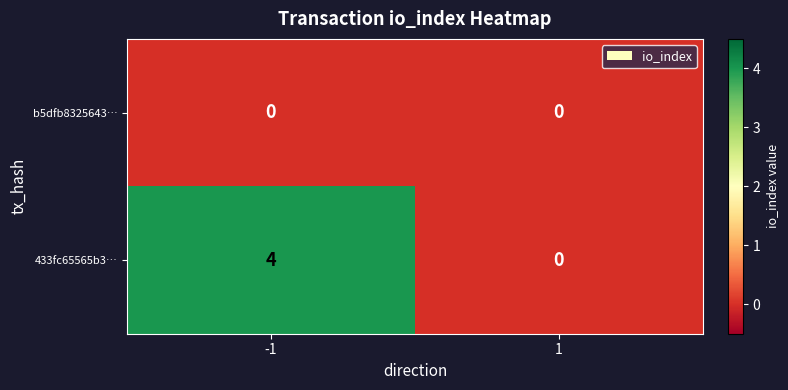

Rank the series at -1 from highest to lowest value.

433fc65565b3…, b5dfb8325643…